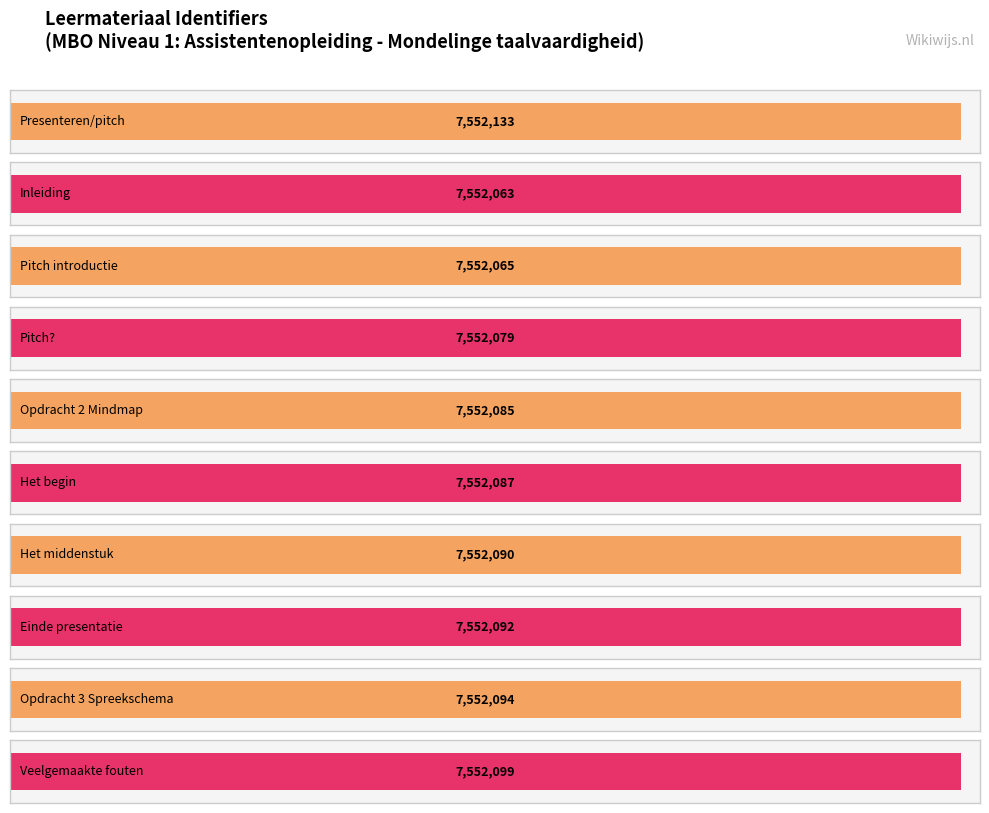

Where is the data nearest to the value 7552098?

Veelgemaakte fouten